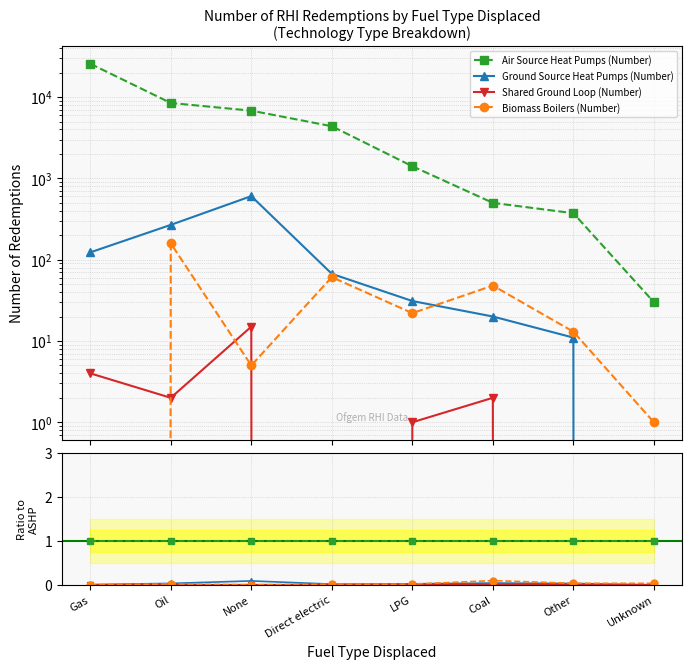

How many lines are shown in the chart?

4